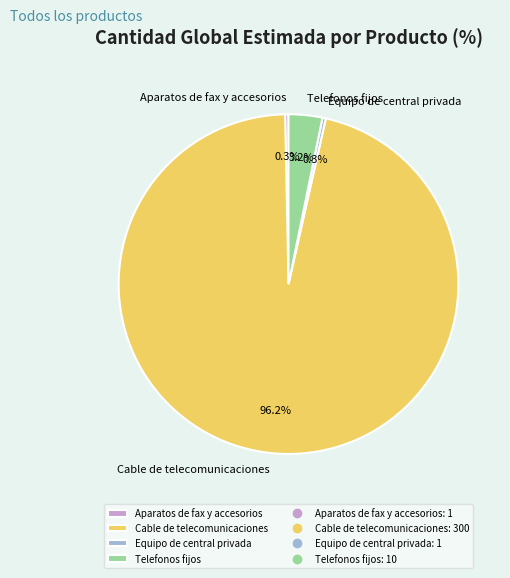

Which slice is the largest?

Cable de telecomunicaciones